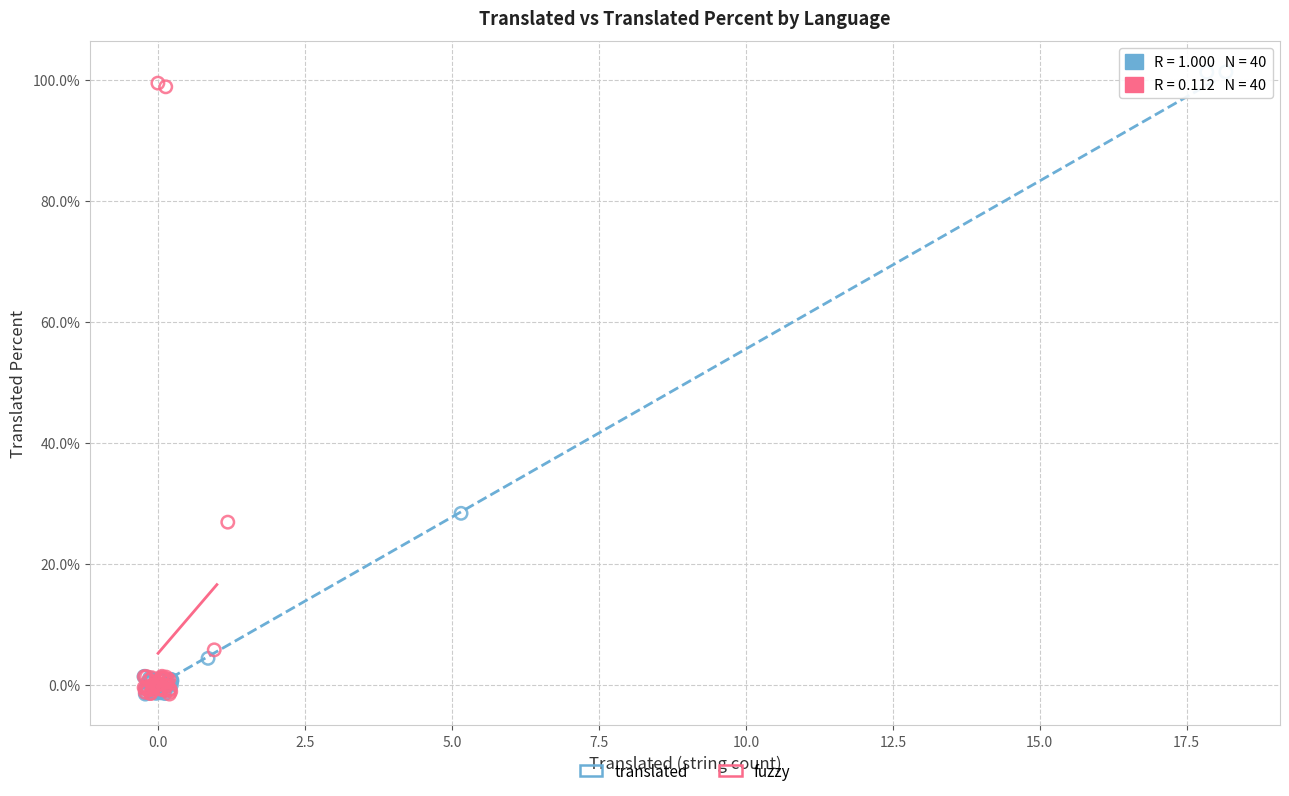

Which series has the largest Y range (max minus min)?

translated